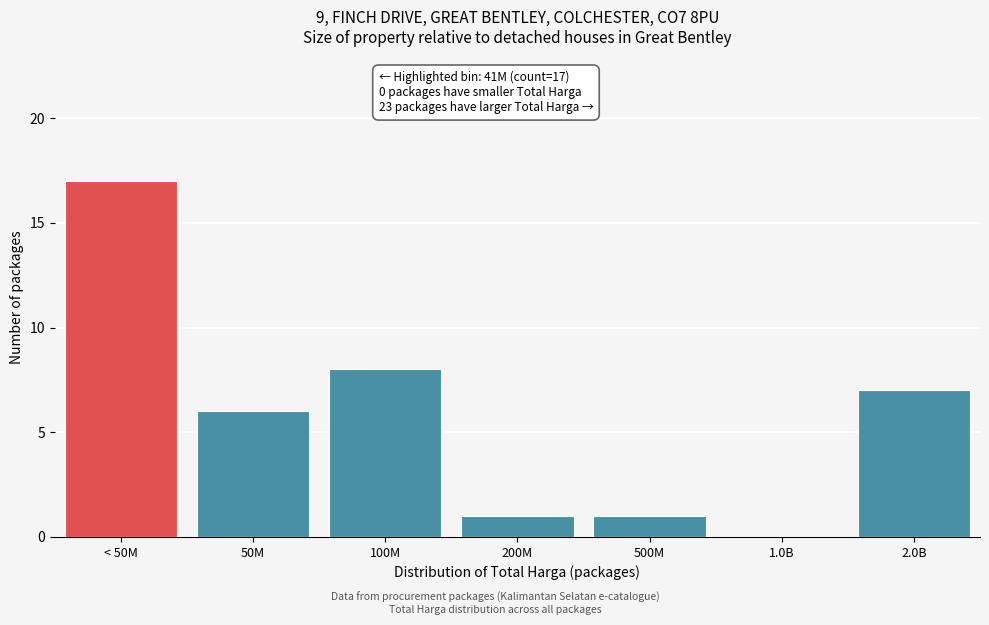

Reading left to right, extract all data points from this chart.

< 50M=17	50M=6	100M=8	200M=1	500M=1	1.0B=0	2.0B=7